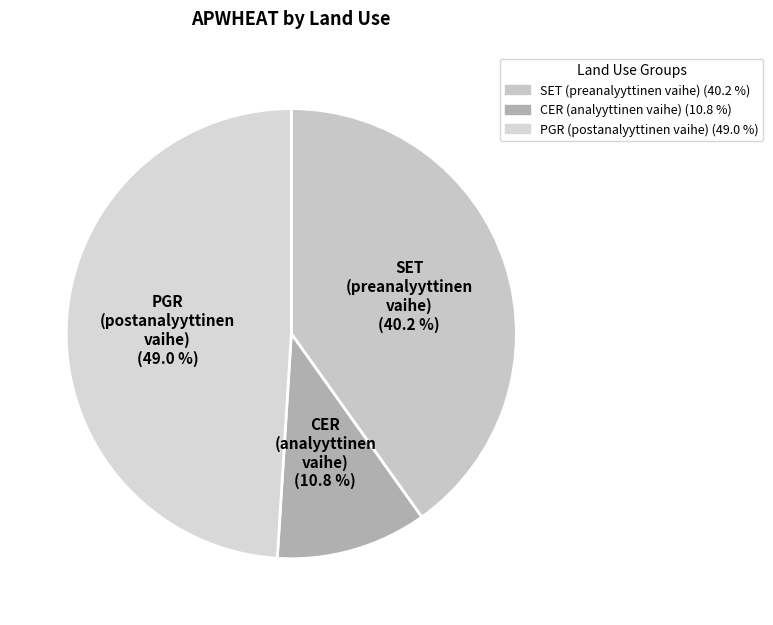

Does any single category account for the majority?

No